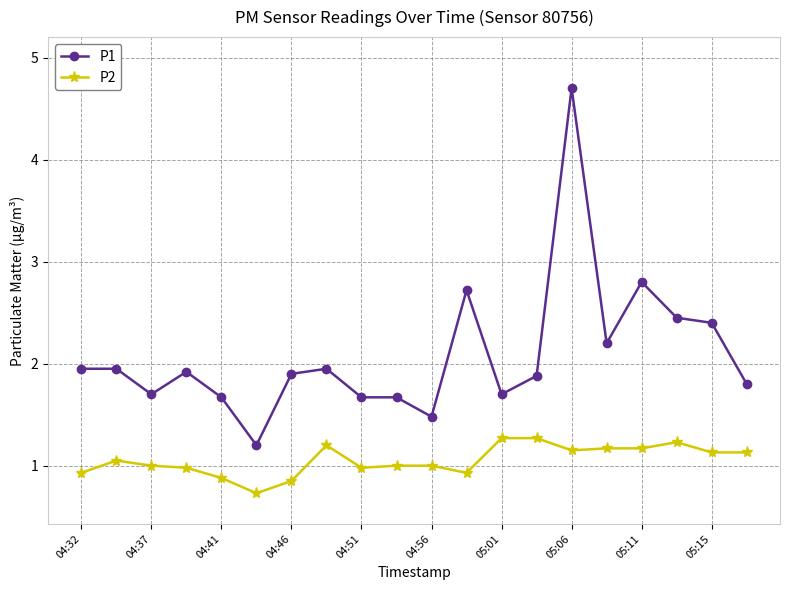

Which series has the widest spread of values?

P1